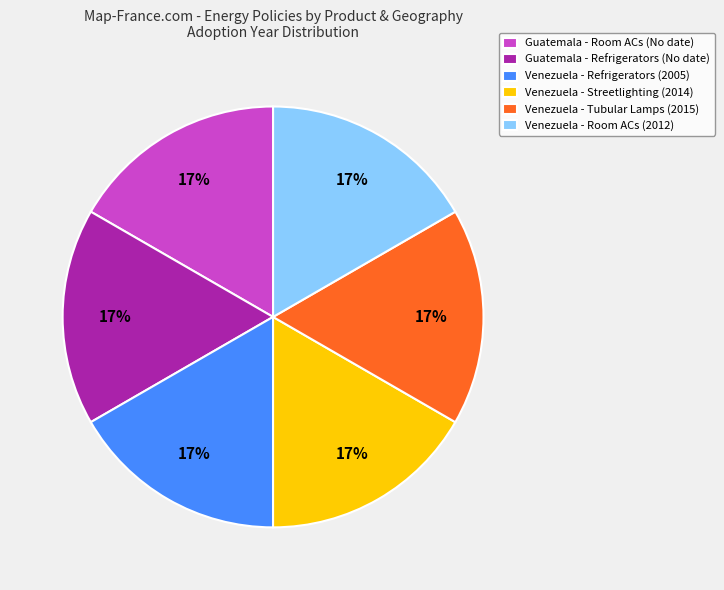

Count the number of slices in the pie.

6